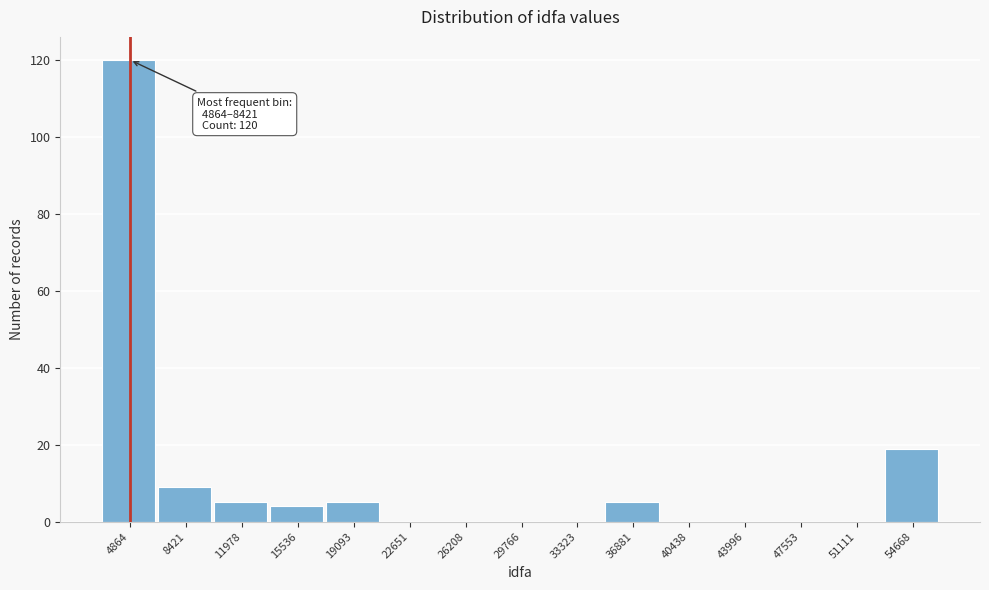

Reading right to left, what are all the values shown in this chart?

54668=19	51111=0	47553=0	43996=0	40438=0	36881=5	33323=0	29766=0	26208=0	22651=0	19093=5	15536=4	11978=5	8421=9	4864=120